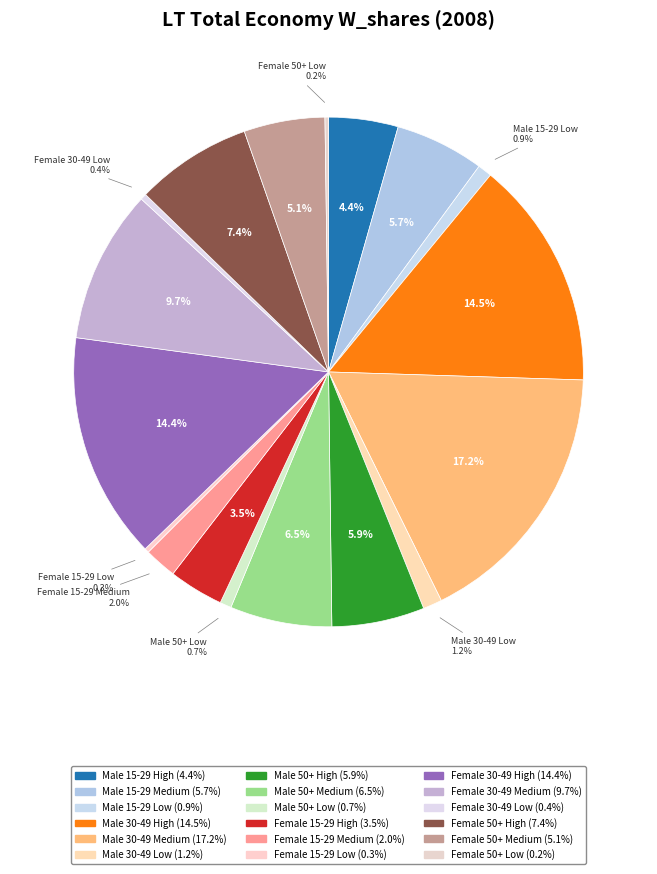

To the nearest percent, what portion does Female 15-29 Medium represent?

2%